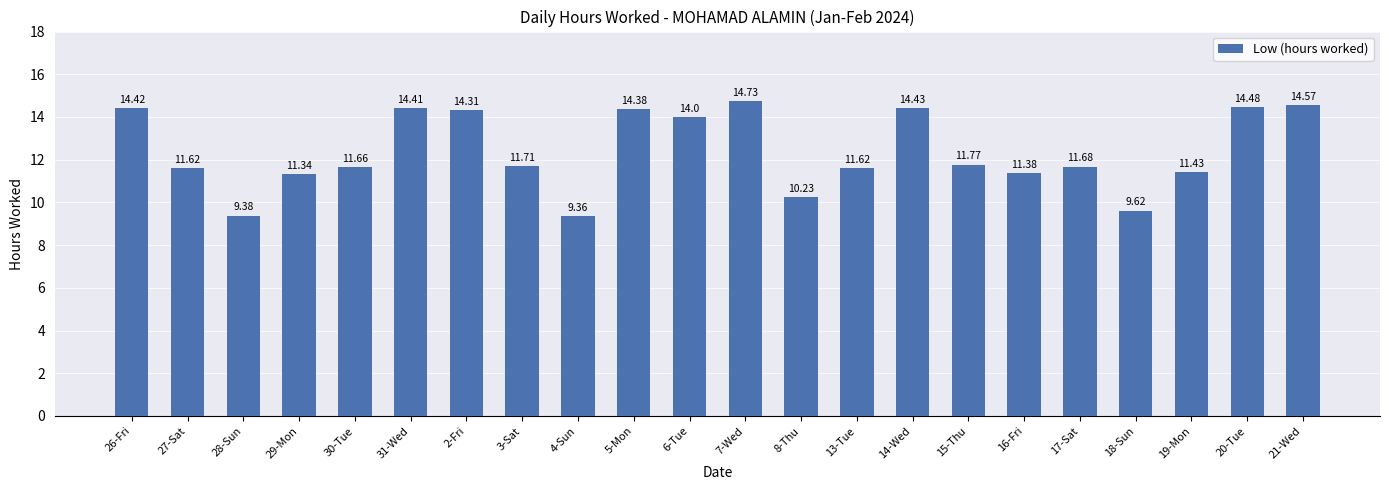

What position from the right is 27-Sat?

21